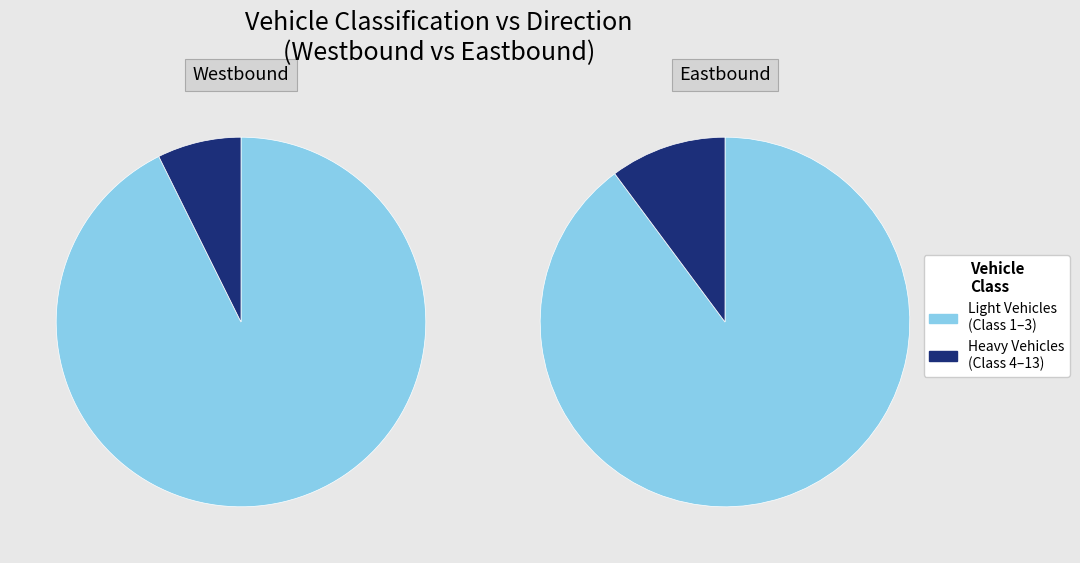

Does any single category account for the majority?

Yes